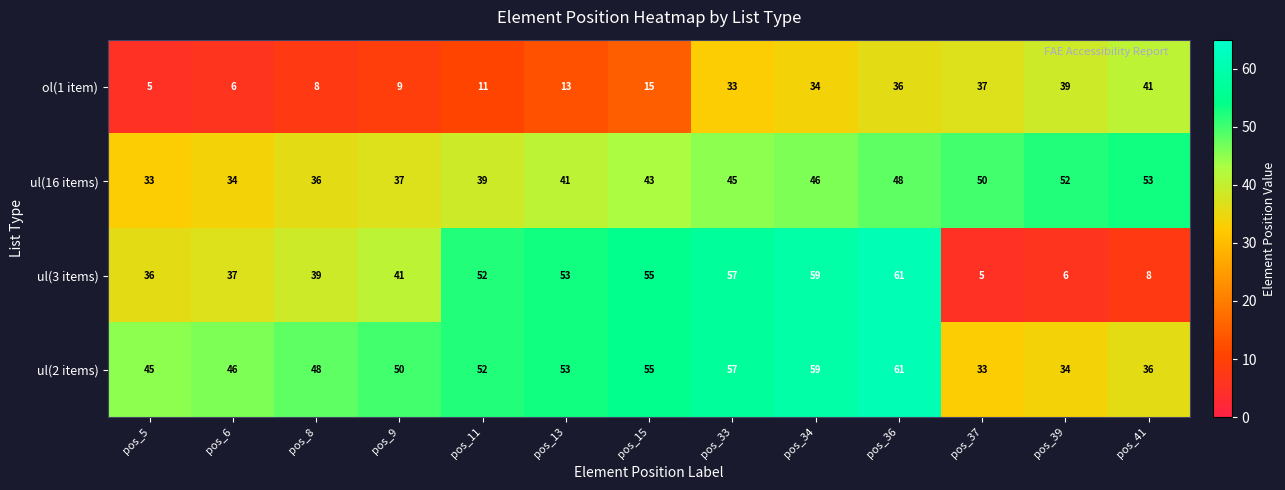

At which category is the sum across all series the highest?

pos_36